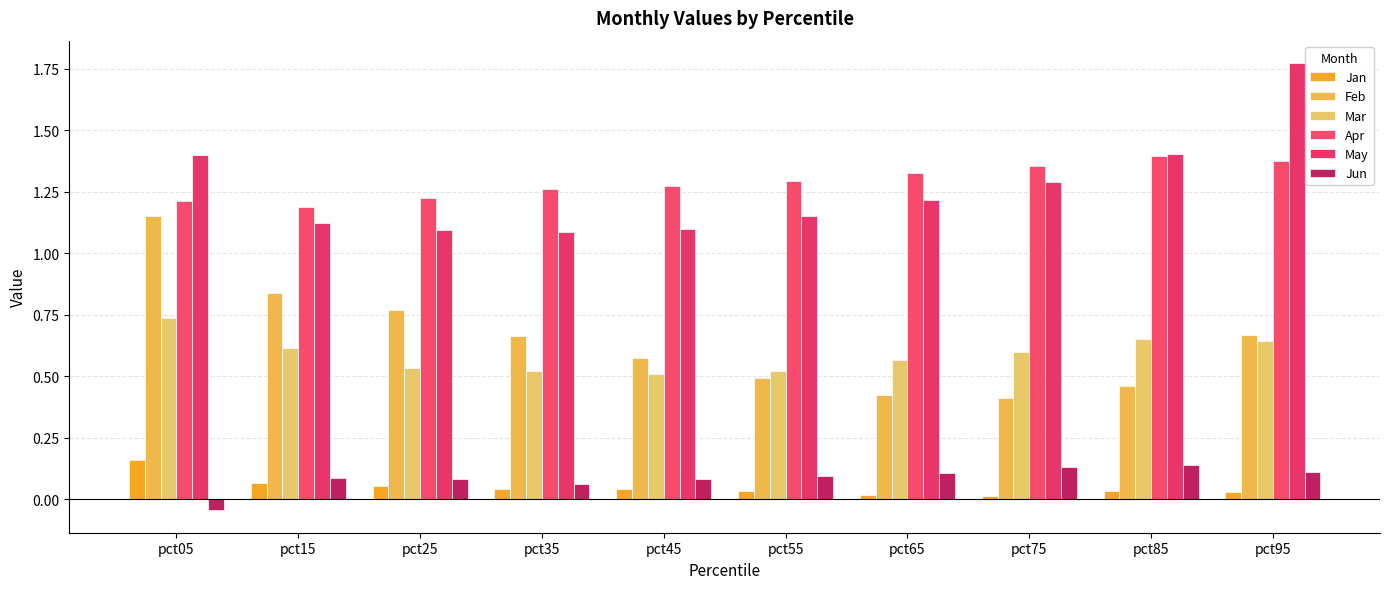

Does the chart contain stacked bars?

No